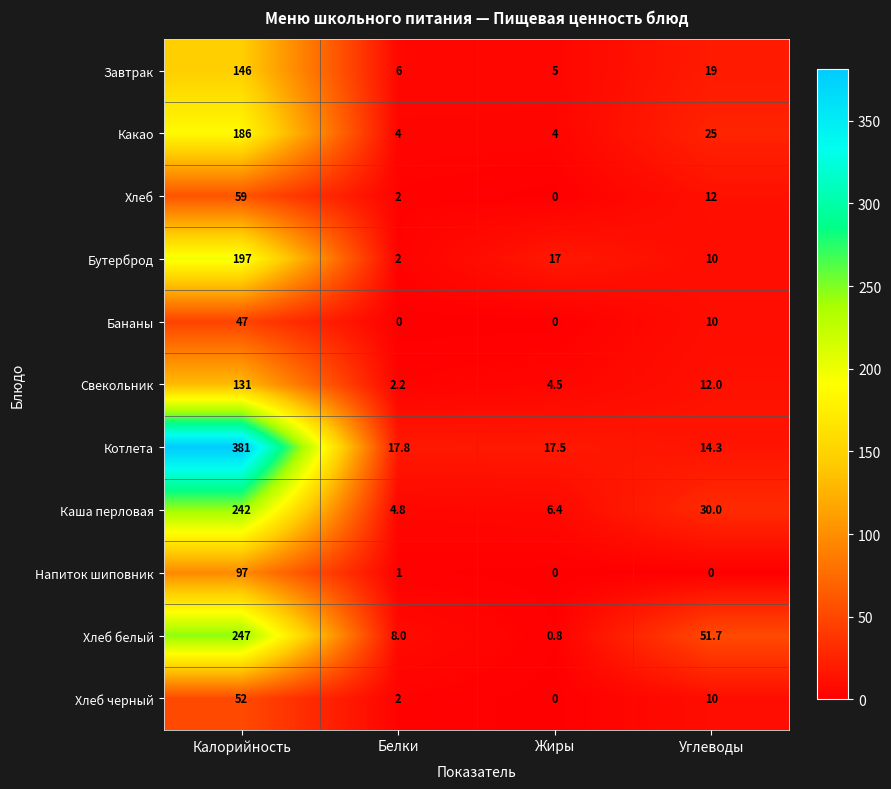

What is the total value across all series at Белки?

49.8